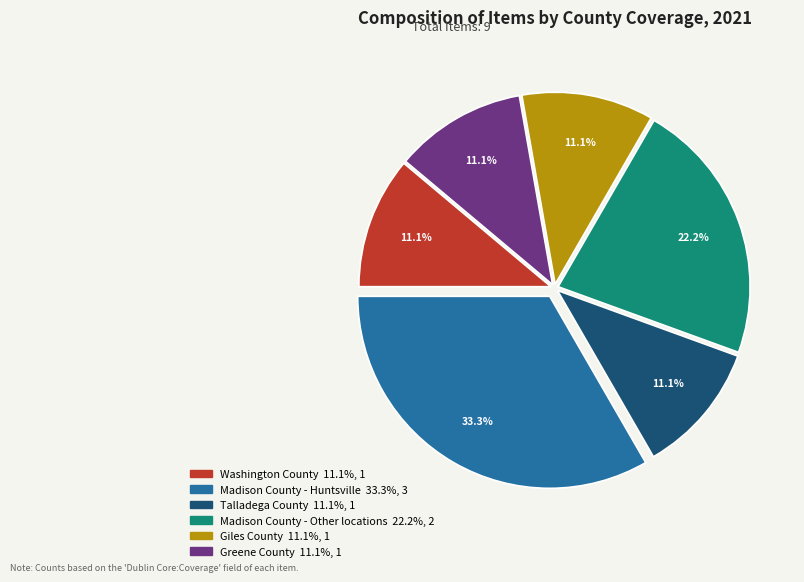

Is there a majority slice in this chart?

No